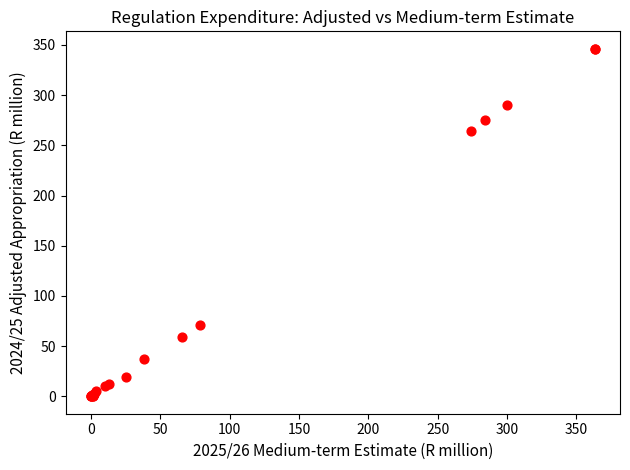

What Y value in the scatter plot is closest to 173?

264.3